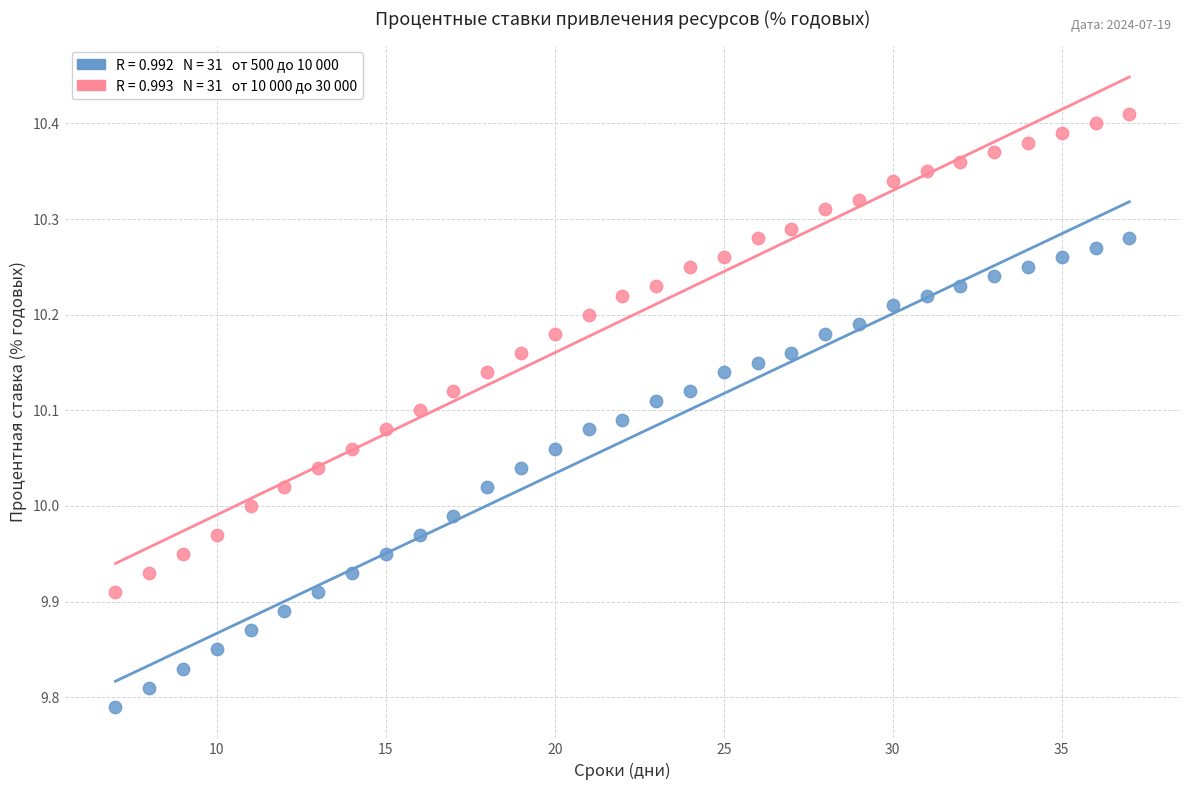

Across all data points, what is the range of X values (max minus min)?

30.0